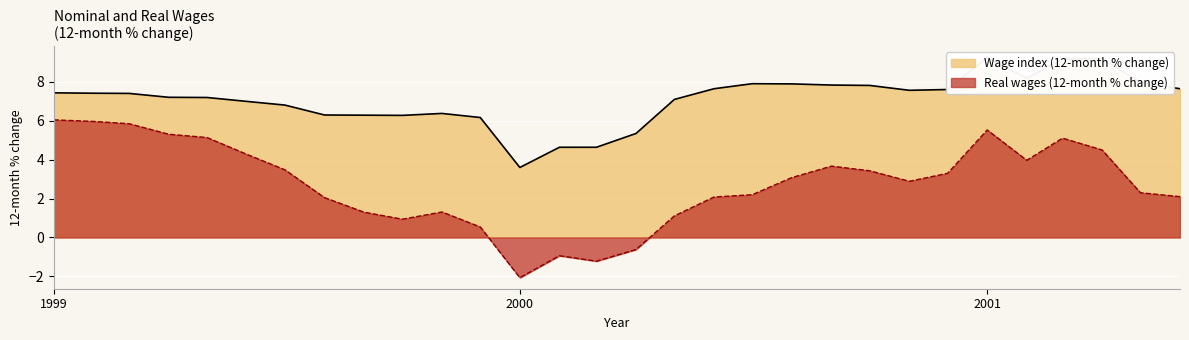

List the series in order of their overall mean, highest first.

Wage index (12-month % change), Real wages (12-month % change)